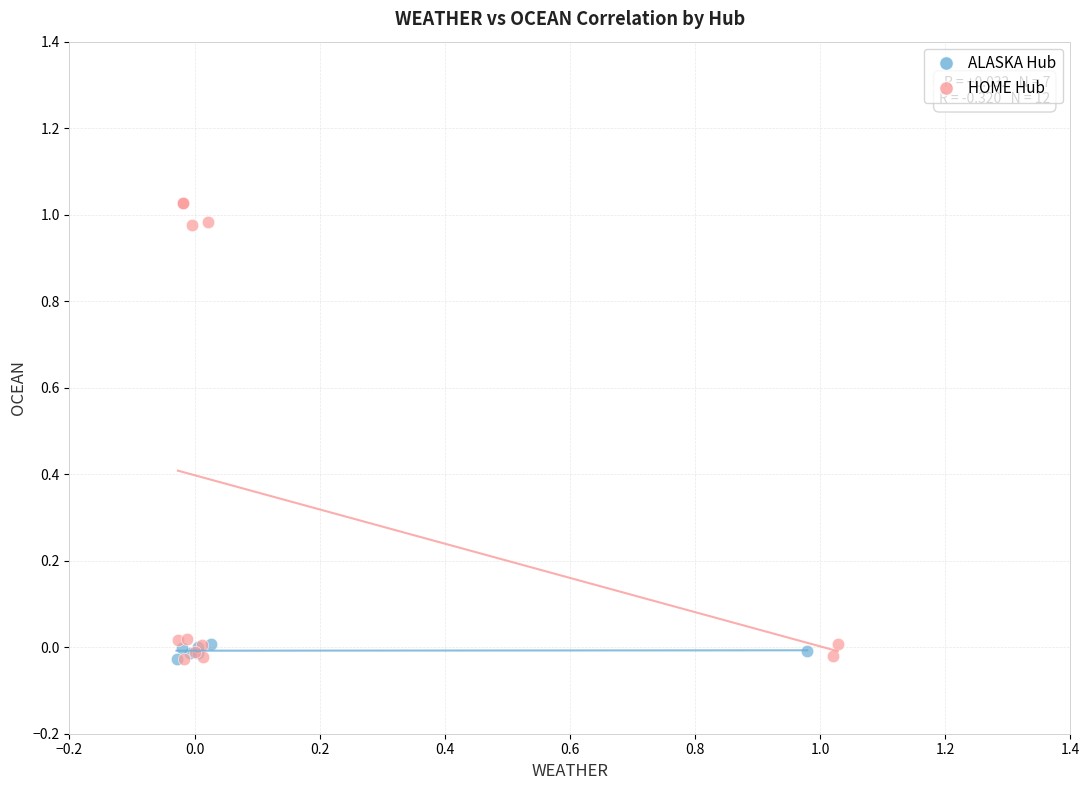

Which series contains the highest Y value?

HOME Hub